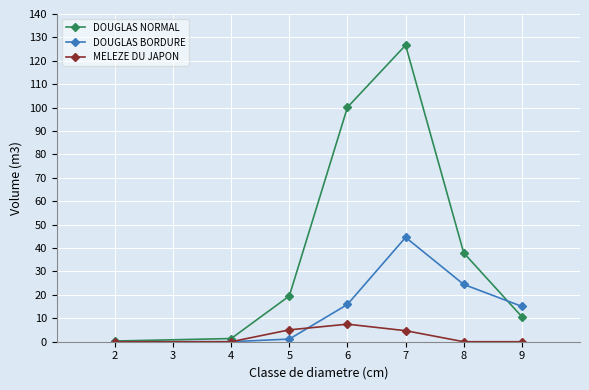

At which label does MELEZE DU JAPON reach its peak?

6